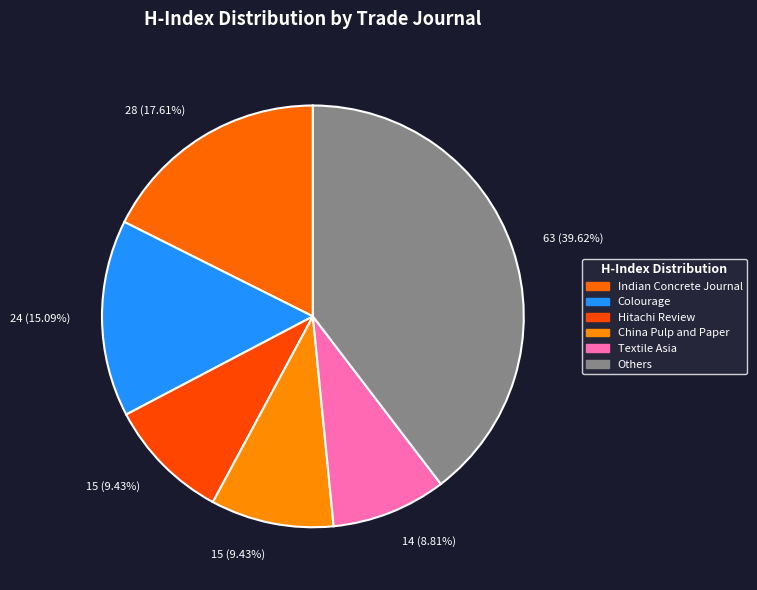

How many slices are in this pie chart?

6